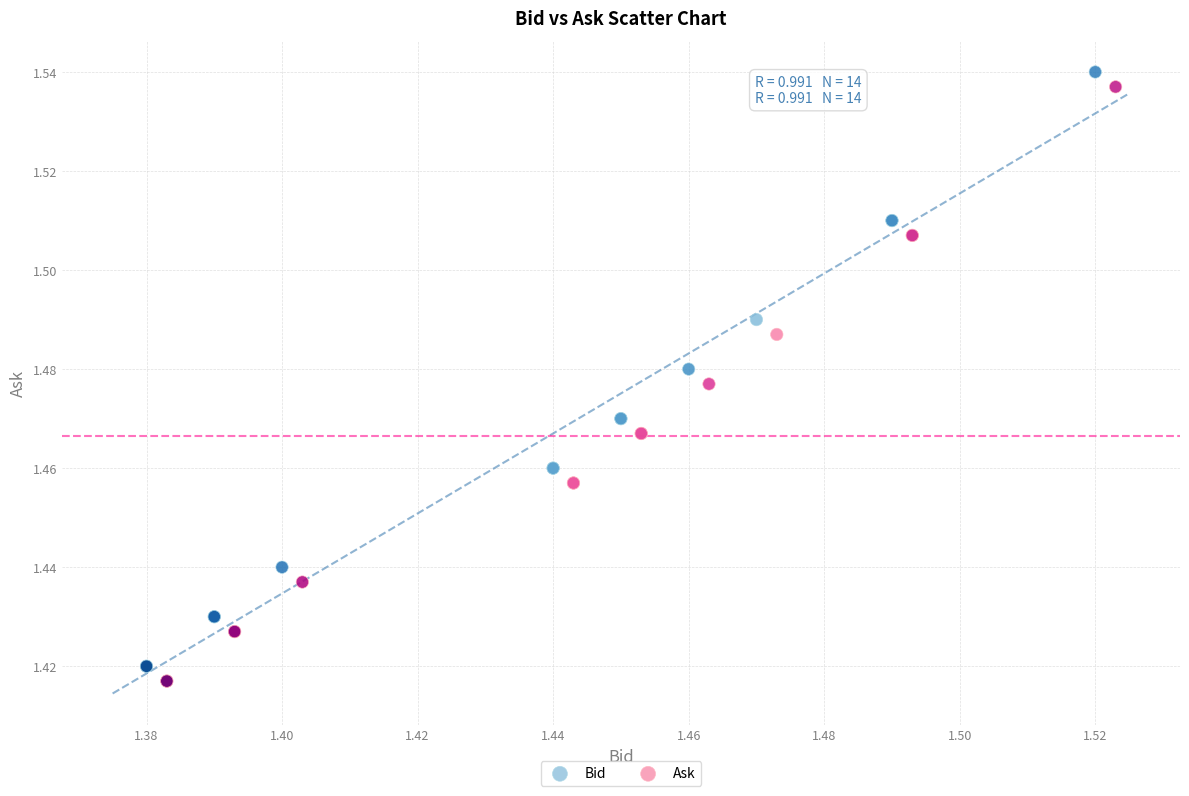

Which series reaches the maximum Y coordinate?

Bid